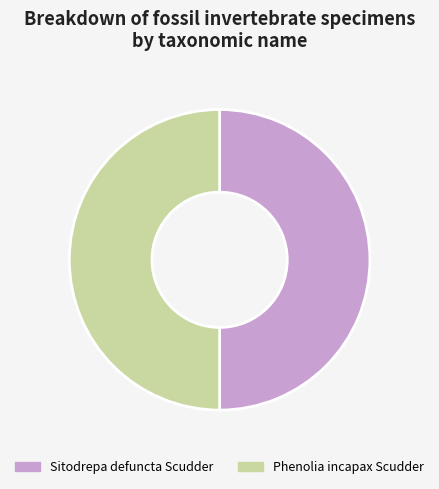

The Phenolia incapax Scudder slice represents 61% of the pie. True or false?

False